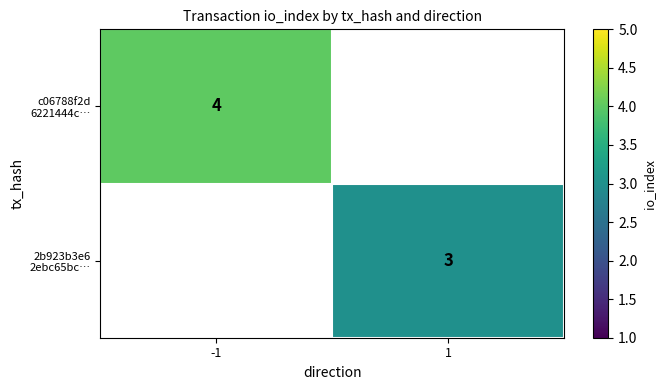

At which category does the chart reach its minimum across all series?

1